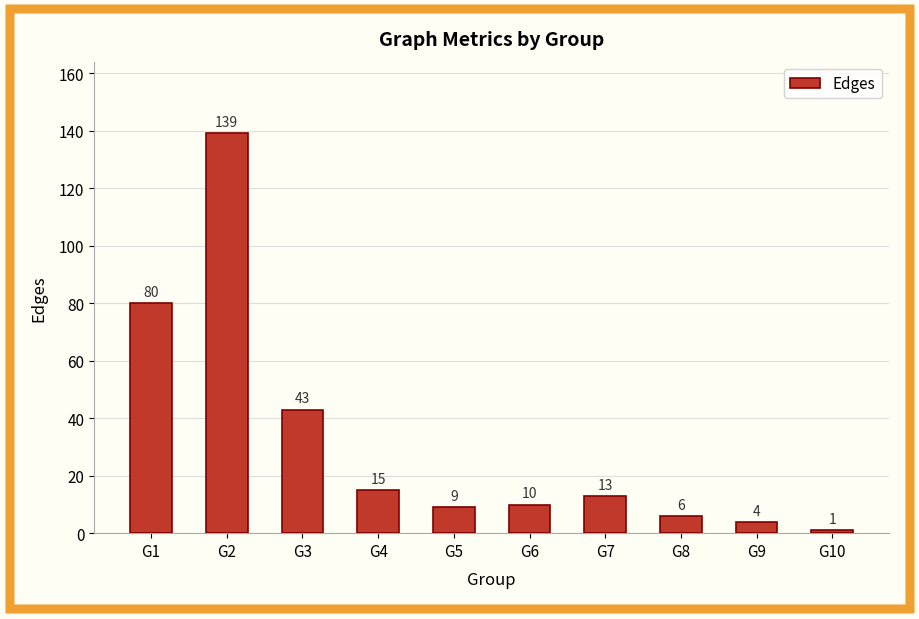

Which has a higher value, G2 or G1?

G2